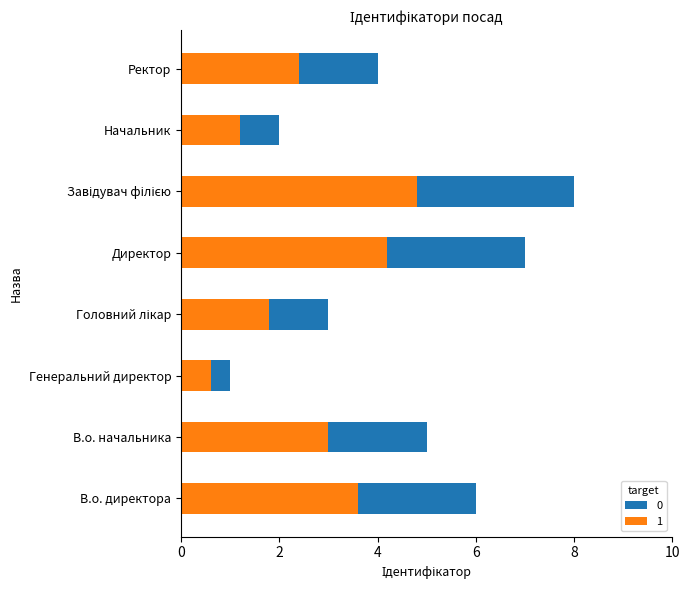

What is the label of the 8th bar from the right?

В.о. директора